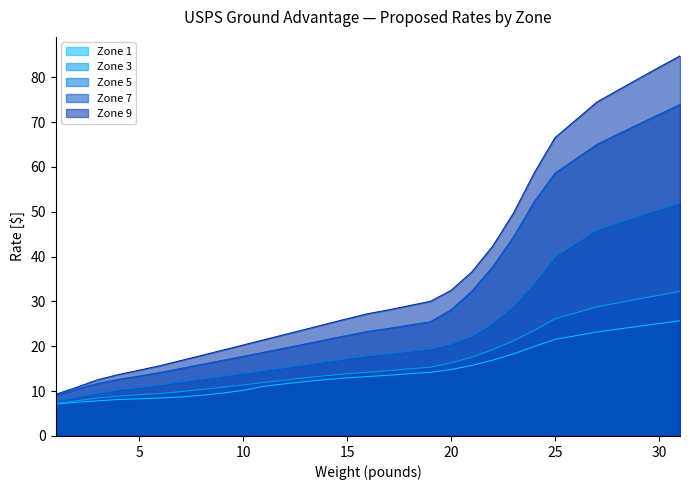

Reading right to left, what are all the values shown in this chart?

Zone 1: 31=25.7	30=25.1	29=24.4	28=23.8	27=23.2	26=22.4	25=21.6	24=20.0	23=18.3	22=16.9	21=15.7	20=14.8	19=14.2	18=13.9	17=13.5	16=13.2	15=12.9	14=12.6	13=12.1	12=11.6	11=11.1	10=10.2	9=9.6	8=9.1	7=8.7	6=8.5	5=8.3	4=8.1	3=7.8	2=7.5	1=7.1
Zone 3: 31=32.2	30=31.4	29=30.5	28=29.7	27=28.8	26=27.5	25=26.1	24=23.5	23=21.2	22=19.2	21=17.6	20=16.3	19=15.3	18=15.0	17=14.6	16=14.2	15=13.9	14=13.4	13=13.0	12=12.5	11=11.9	10=11.4	9=10.8	8=10.3	7=9.9	6=9.5	5=9.2	4=8.9	3=8.4	2=7.8	1=7.3
Zone 5: 31=51.9	30=50.5	29=49.0	28=47.5	27=45.9	26=43.0	25=40.0	24=34.0	23=29.0	22=25.1	21=22.2	20=20.5	19=19.4	18=18.9	17=18.4	16=17.9	15=17.2	14=16.6	13=15.9	12=15.2	11=14.6	10=13.9	9=13.3	8=12.7	7=12.0	6=11.4	5=10.8	4=10.3	3=9.6	2=8.6	1=7.8
Zone 7: 31=73.9	30=71.7	29=69.5	28=67.3	27=65.0	26=61.8	25=58.6	24=52.3	23=44.4	22=37.8	21=32.3	20=28.1	19=25.5	18=24.7	17=24.0	16=23.3	15=22.4	14=21.5	13=20.5	12=19.6	11=18.7	10=17.8	9=16.9	8=15.9	7=15.1	6=14.1	5=13.4	4=12.6	3=11.7	2=10.4	1=9.0
Zone 9: 31=84.8	30=82.2	29=79.7	28=77.1	27=74.5	26=70.5	25=66.6	24=58.7	23=49.7	22=42.4	21=36.6	20=32.5	19=30.0	18=29.1	17=28.1	16=27.3	15=26.1	14=25.0	13=23.8	12=22.6	11=21.4	10=20.3	9=19.1	8=17.9	7=16.8	6=15.7	5=14.7	4=13.7	3=12.5	2=10.8	1=9.3